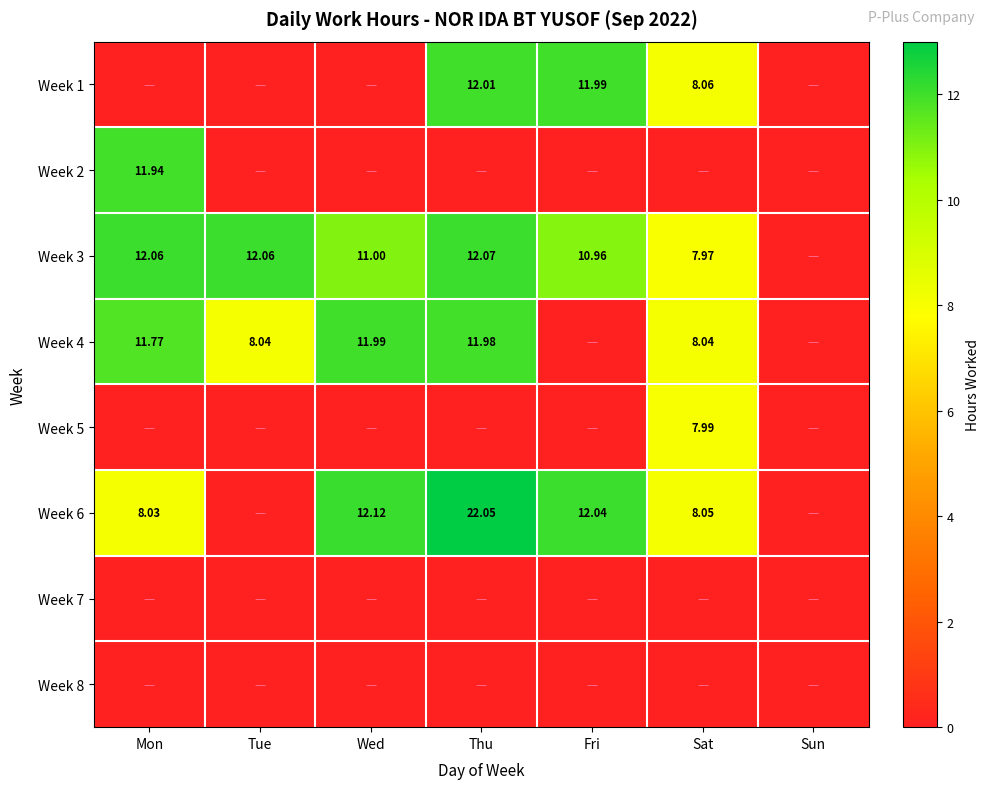

Between Wed and Sat, which series saw the biggest shift?

Week 1